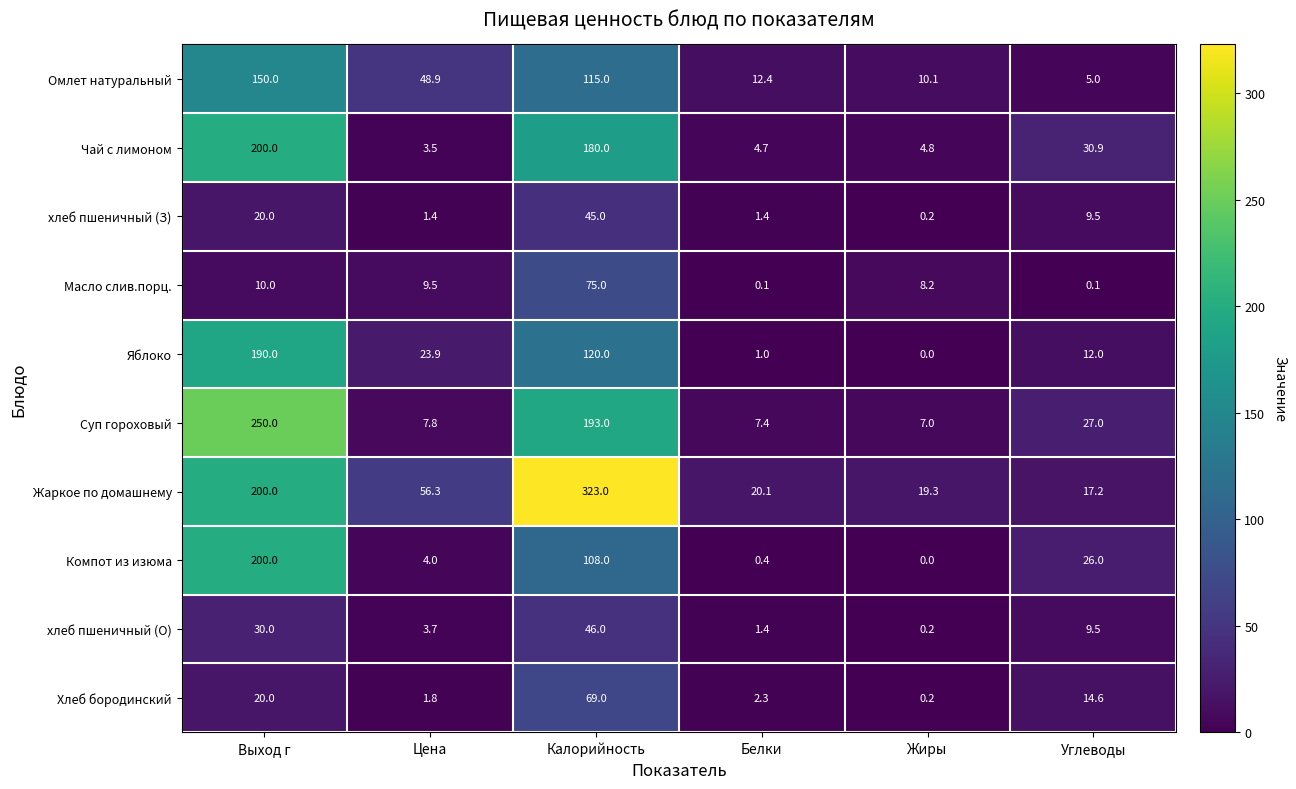

List the labels in order of Чай с лимоном value, smallest first.

Цена, Белки, Жиры, Углеводы, Калорийность, Выход г